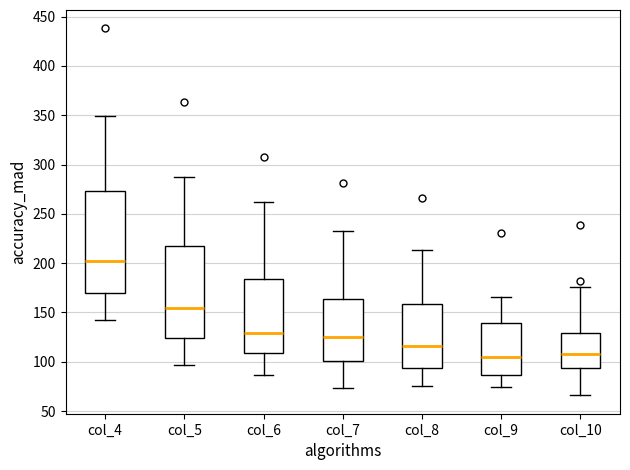

Where does the upper whisker of the box for col_7 end on the y-axis? The values are not printed on the chart, so give them approximately, as read against the axis.

235